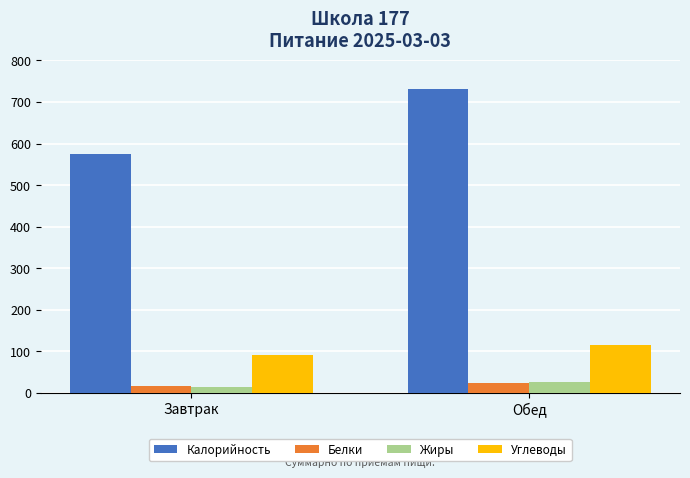

What is the average value of the Углеводы series?

104